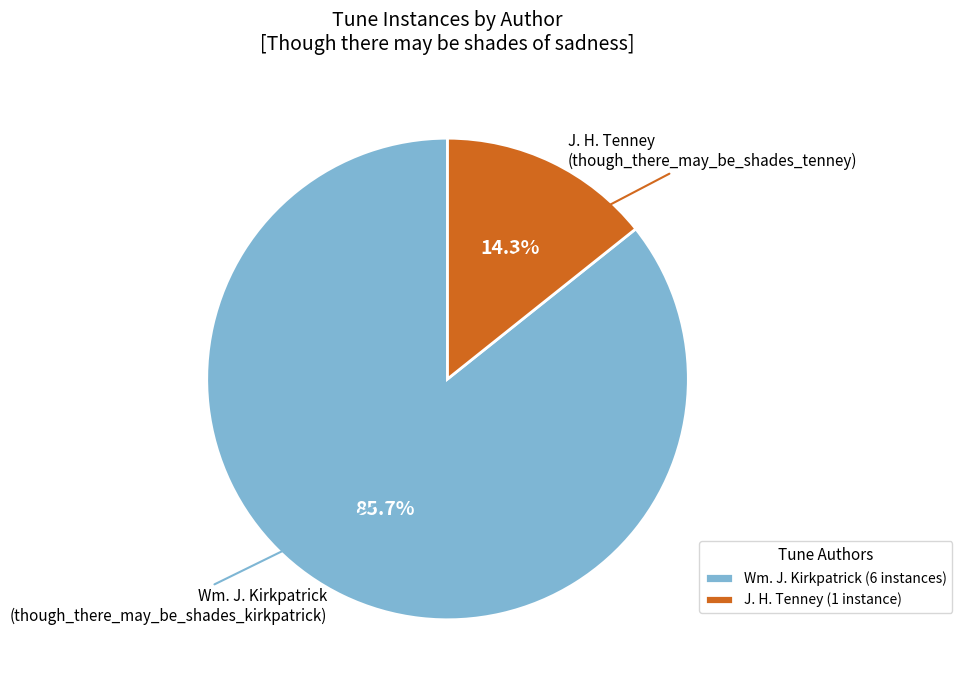

Which slice represents more than half of the pie?

Wm. J. Kirkpatrick (6 instances)